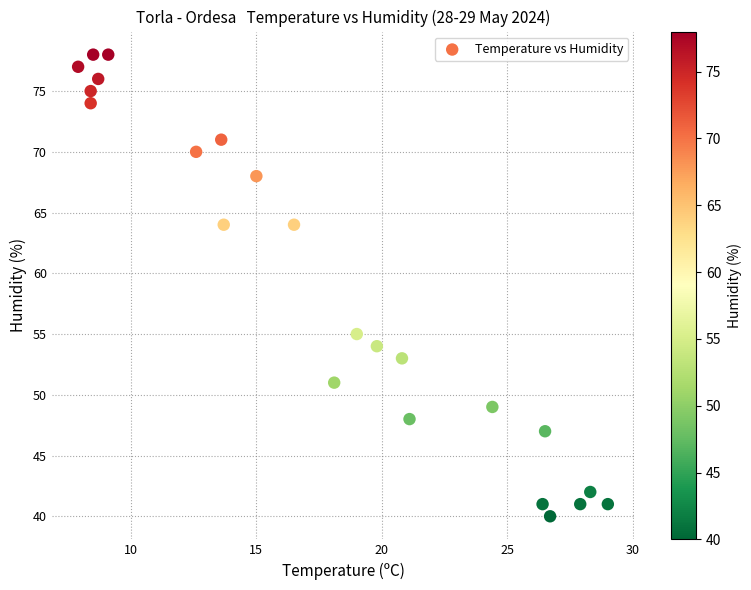

What Y value in the scatter plot is closest to 59?

55